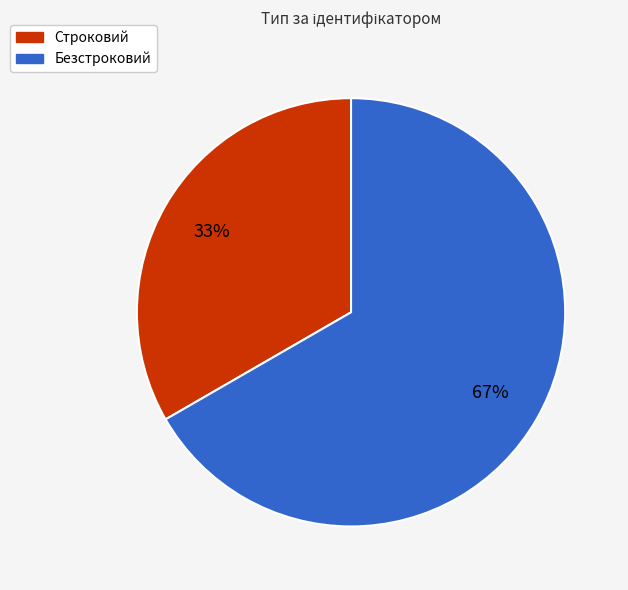

Which has a higher value, Строковий or Безстроковий?

Безстроковий